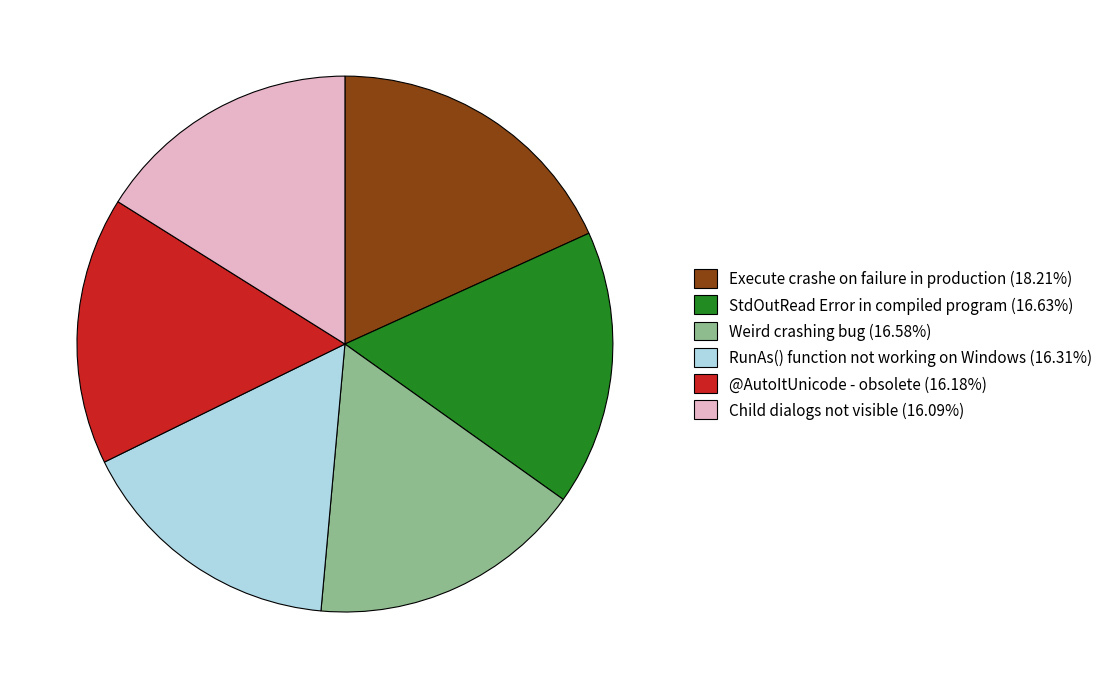

Does RunAs() function not working on Windows (16.31%) account for over 50% of the chart?

No